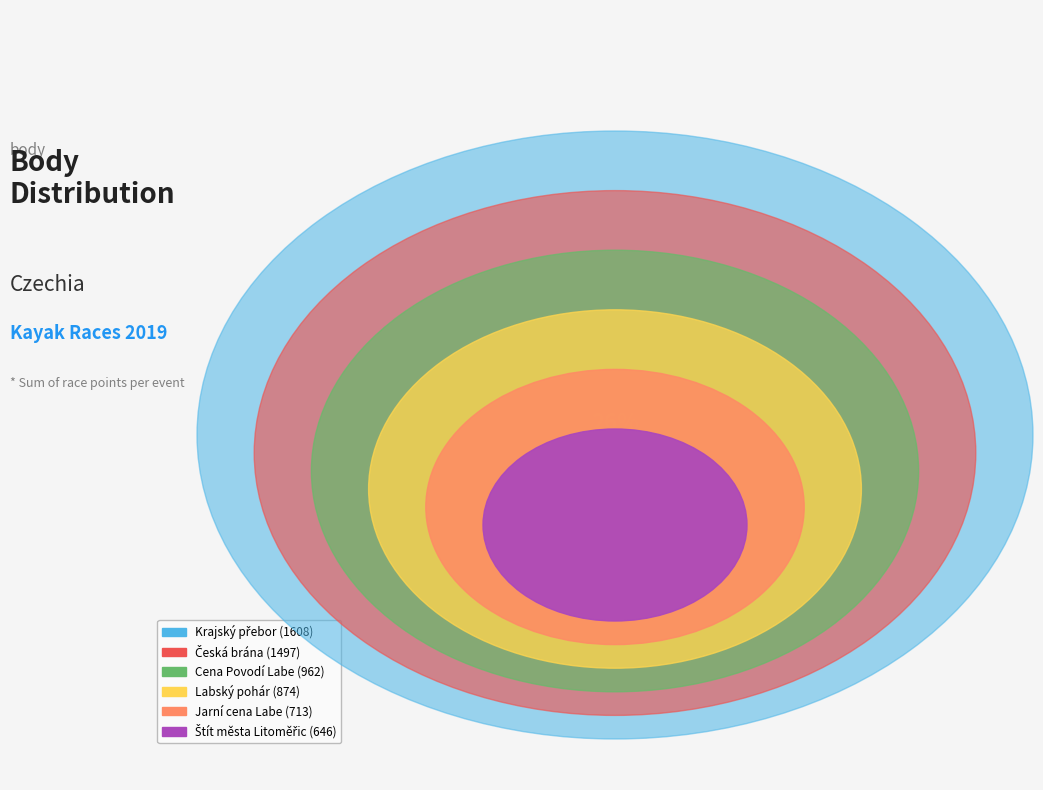

How many segments does this pie chart have?

6